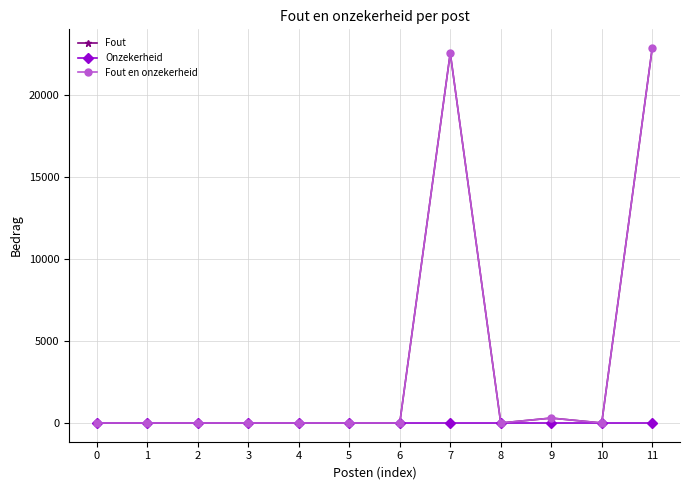

How many interior local valleys does the Fout en onzekerheid series have?

2